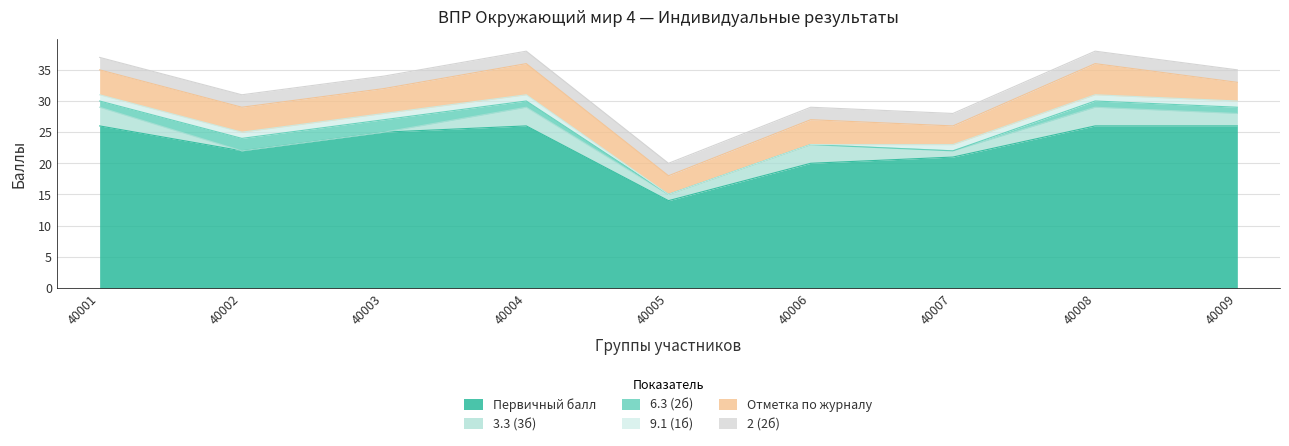

Rank the categories by 3.3 (3б) value from highest to lowest.

40001, 40004, 40006, 40008, 40009, 40005, 40007, 40002, 40003